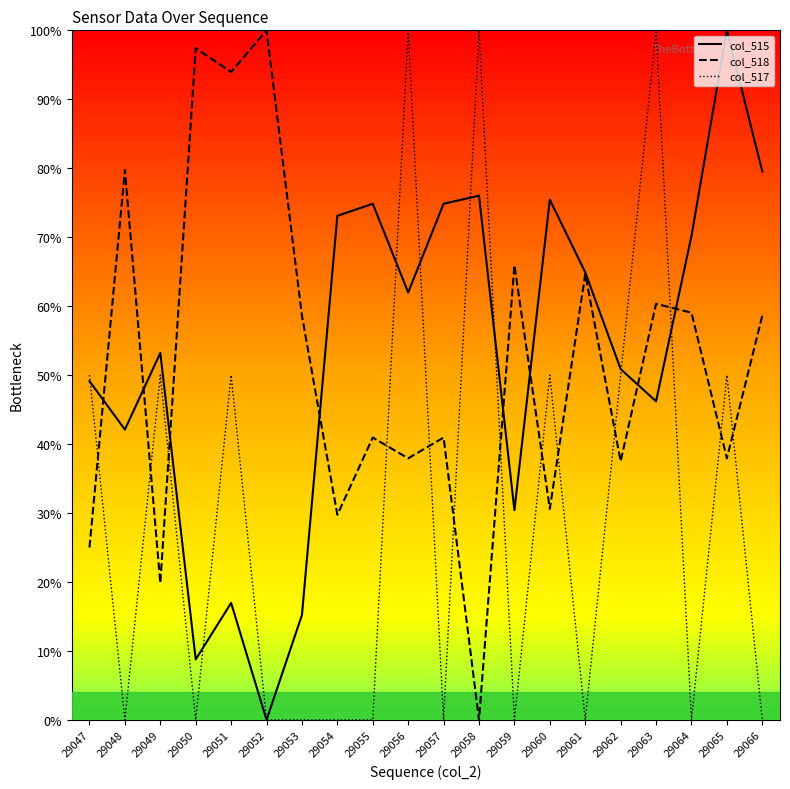

Does the chart have visible grid lines?

No